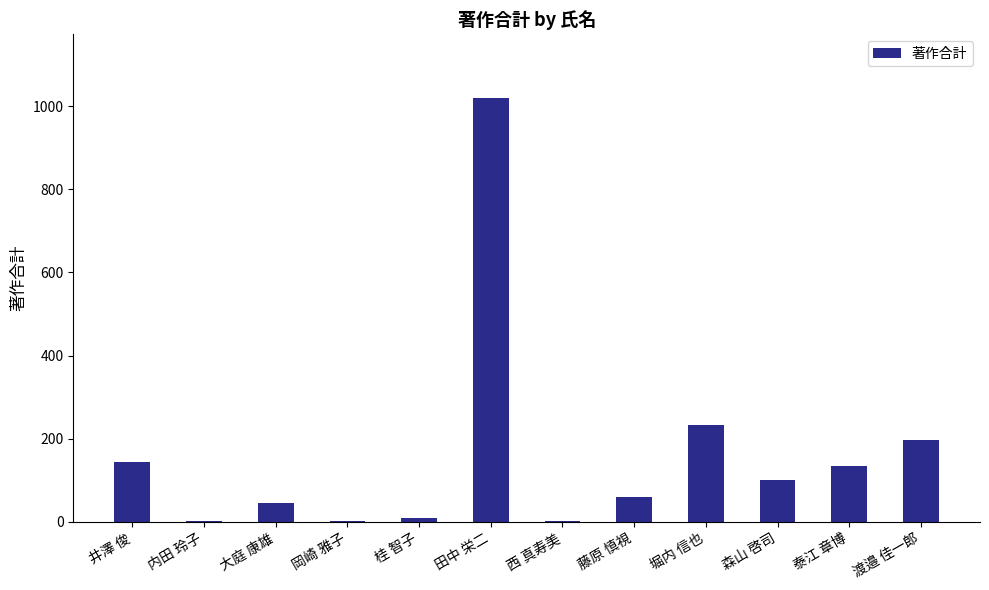

At which label is the value closest to 510?

堀内 信也